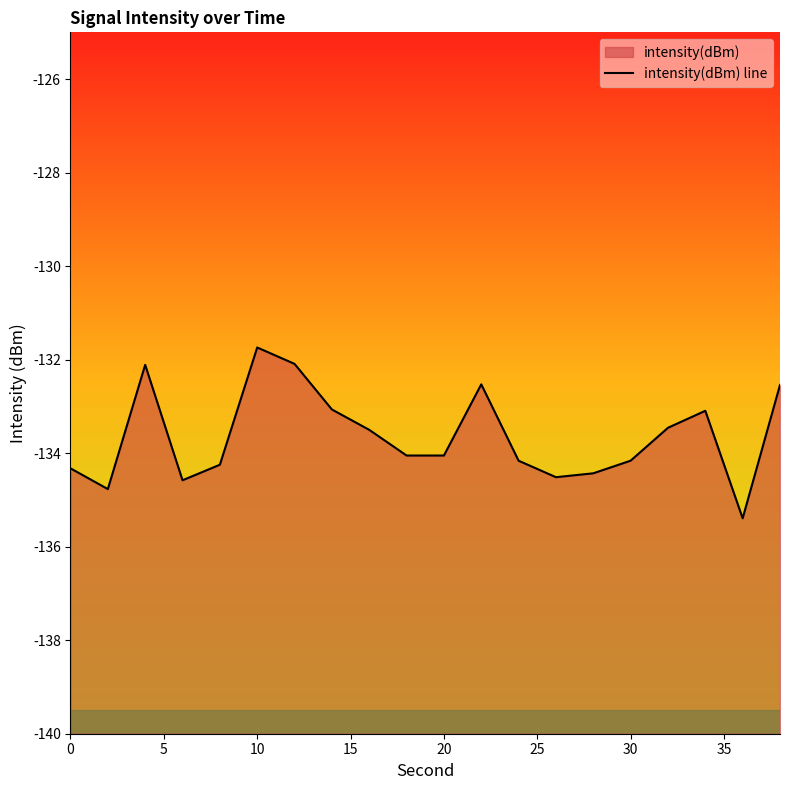

What is the minimum value shown in the chart?

-135.4